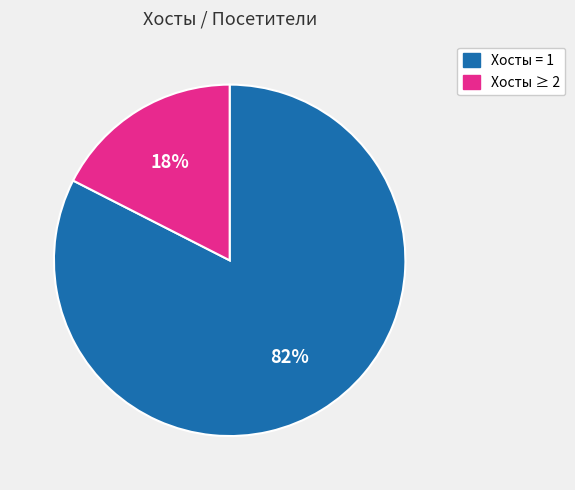

To the nearest percent, what is the average slice percentage?

50%